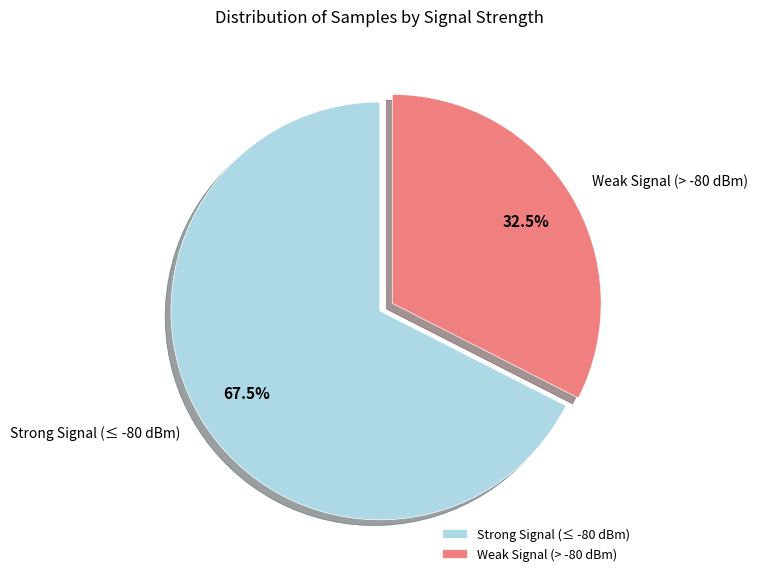

Do Weak Signal (> -80 dBm) and Strong Signal (≤ -80 dBm) together represent more than half of the pie?

Yes